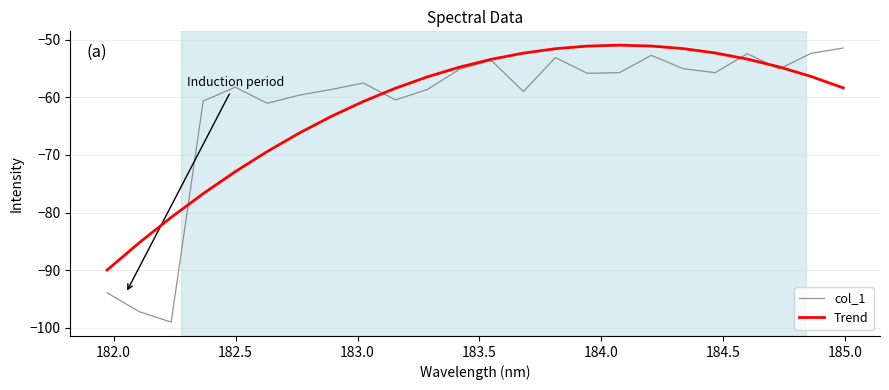

Which series has the widest spread of values?

col_1